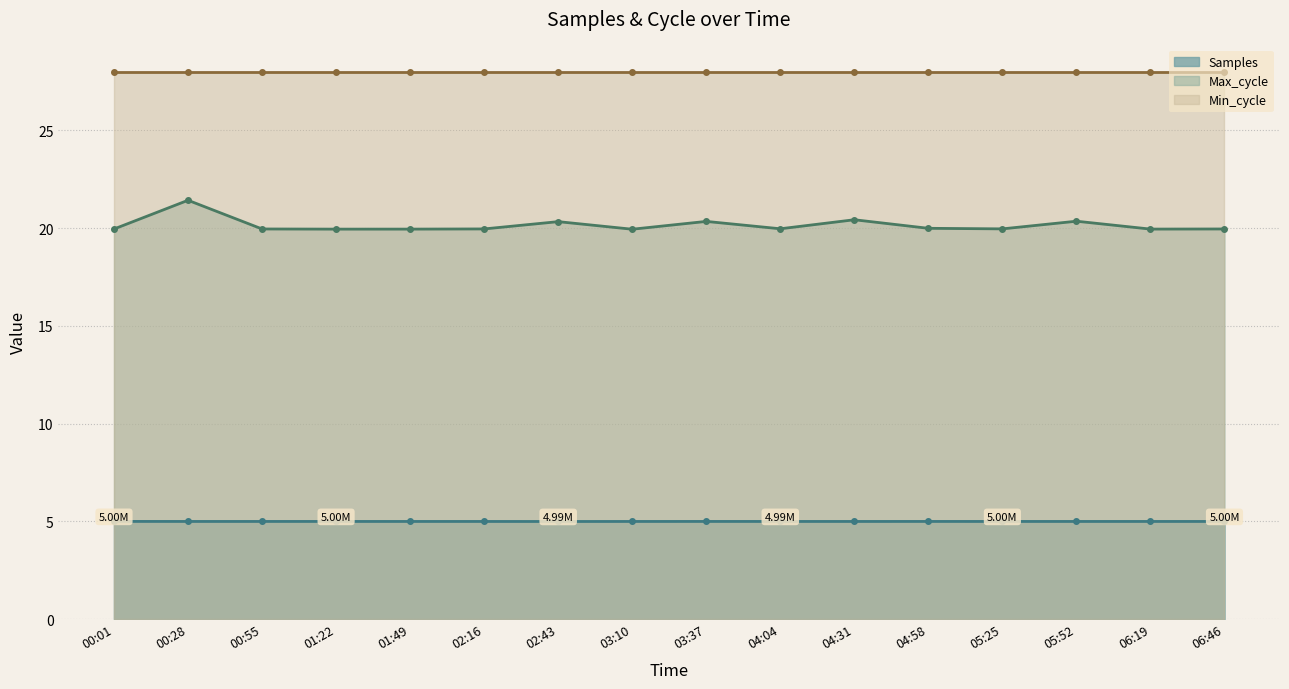

Where is the first local minimum for Max_cycle?

01:22